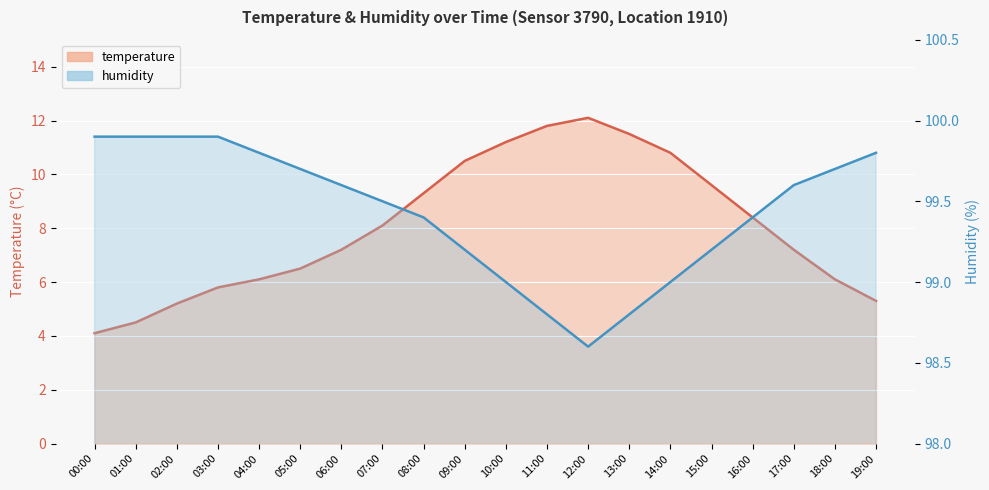

True or false: humidity and temperature intersect in this chart.

False